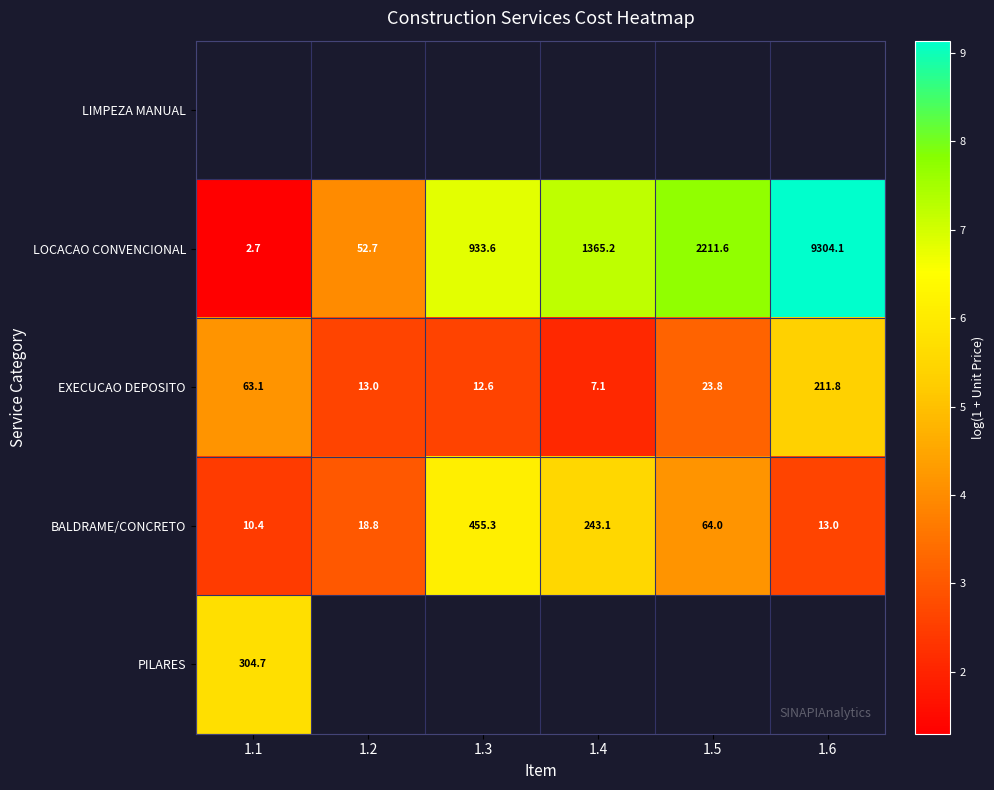

Is the value of PILARES at 1.1 greater than the value of BALDRAME/CONCRETO at 1.3?

No